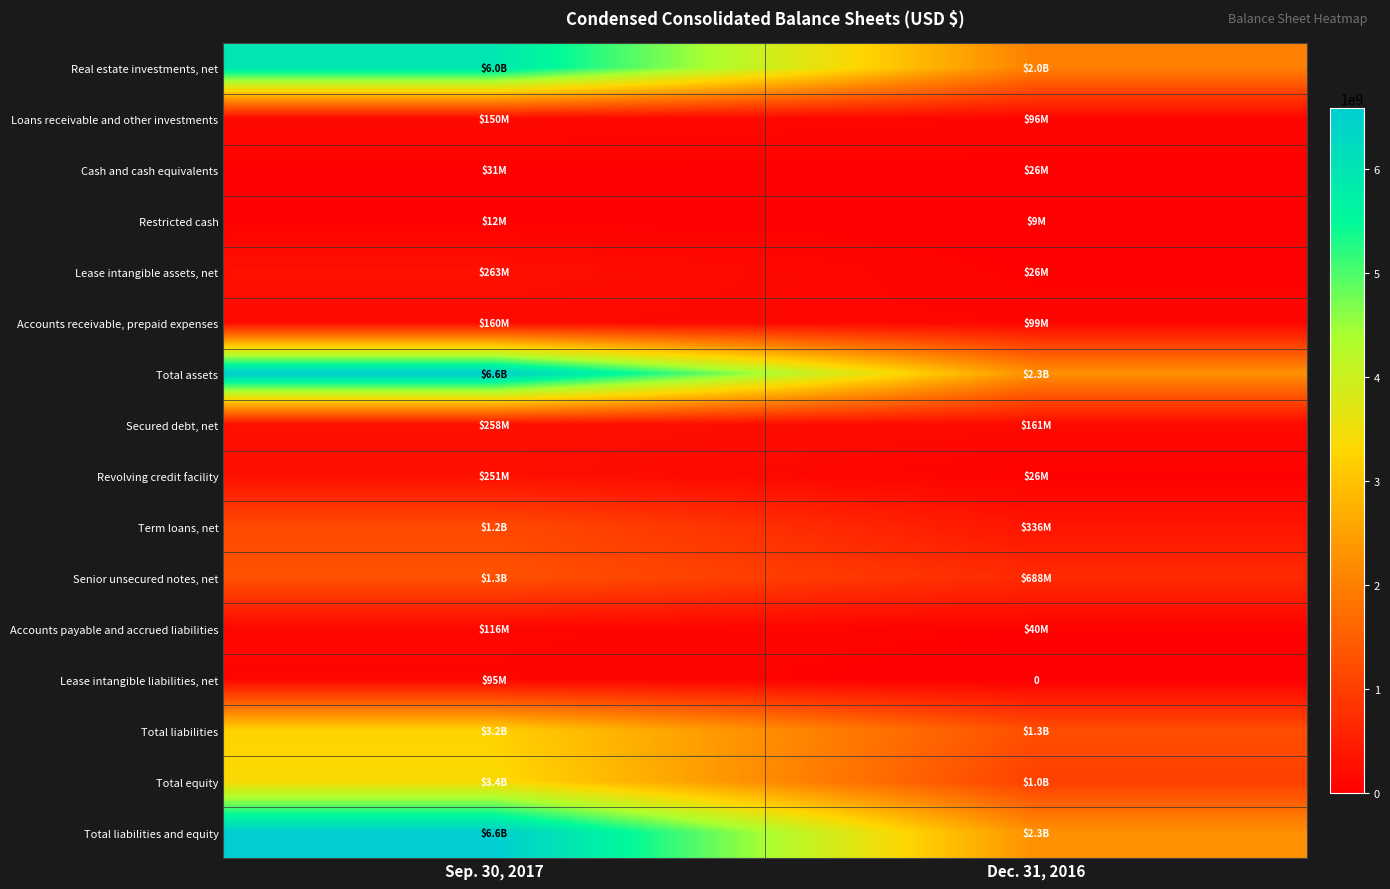

What is the average value of the Secured debt, net series?

209161500